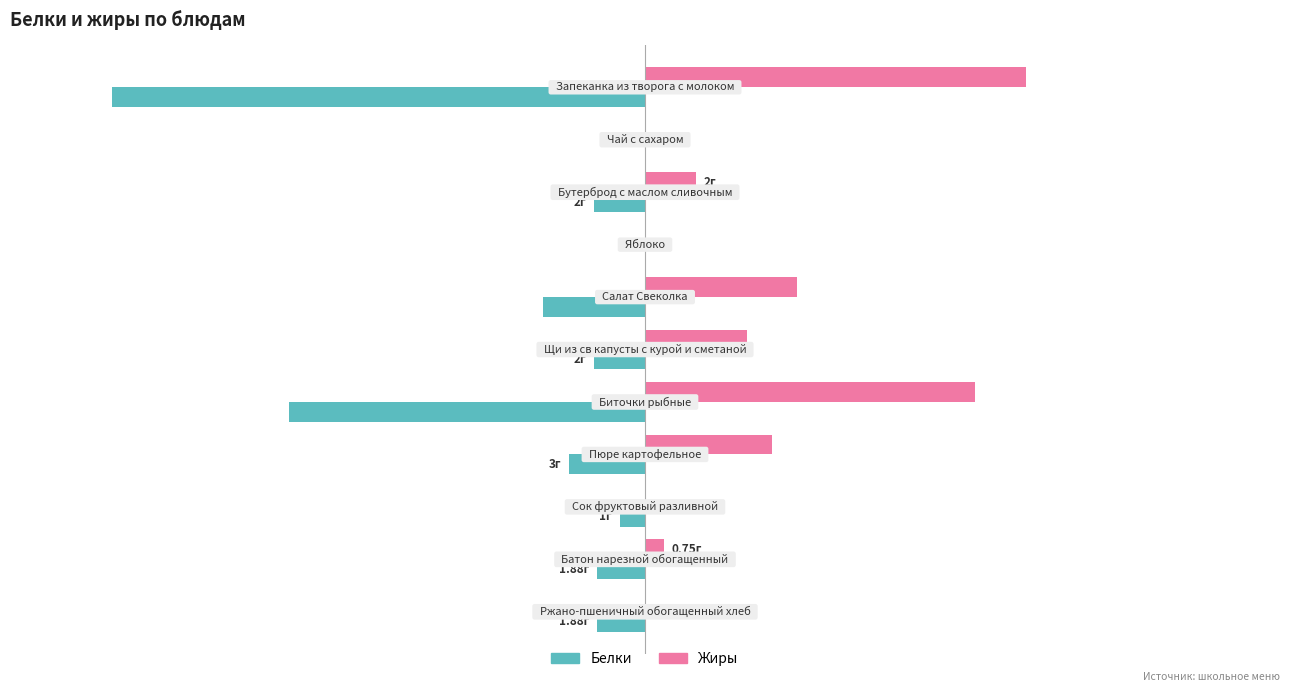

Reading left to right, transcribe all the data shown in this chart.

Белки: -21.0	0.0	-2.0	0.0	-4.0	-2.0	-14.0	-3.0	-1.0	-1.9	-1.9
Жиры: 15.0	0.0	2.0	0.0	6.0	4.0	13.0	5.0	0.0	0.8	0.0